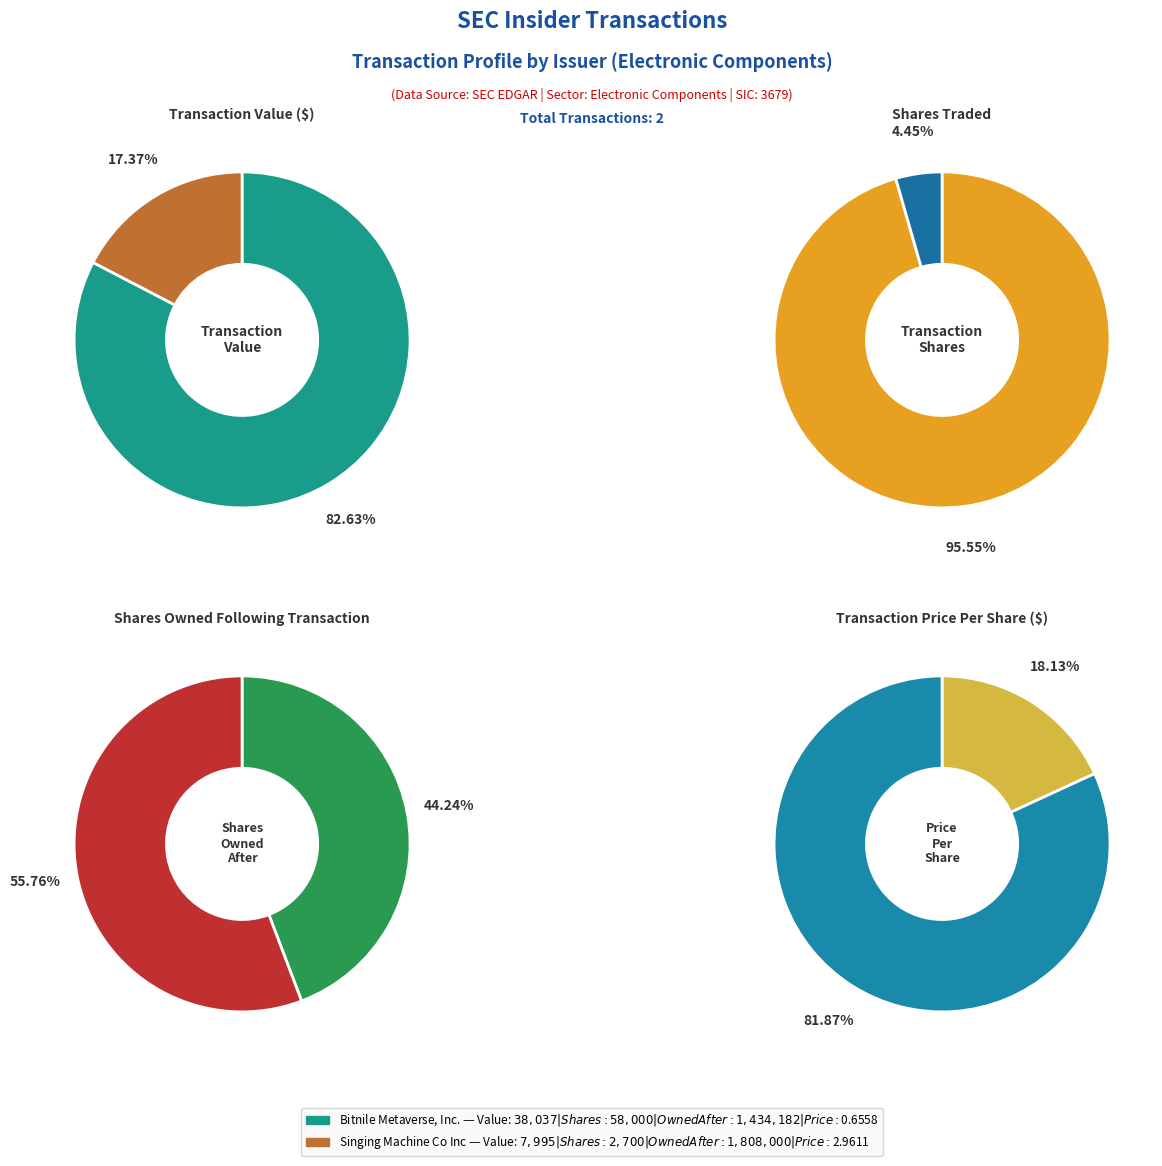

What portion of the pie excludes Singing Machine Co Inc?

82.6%